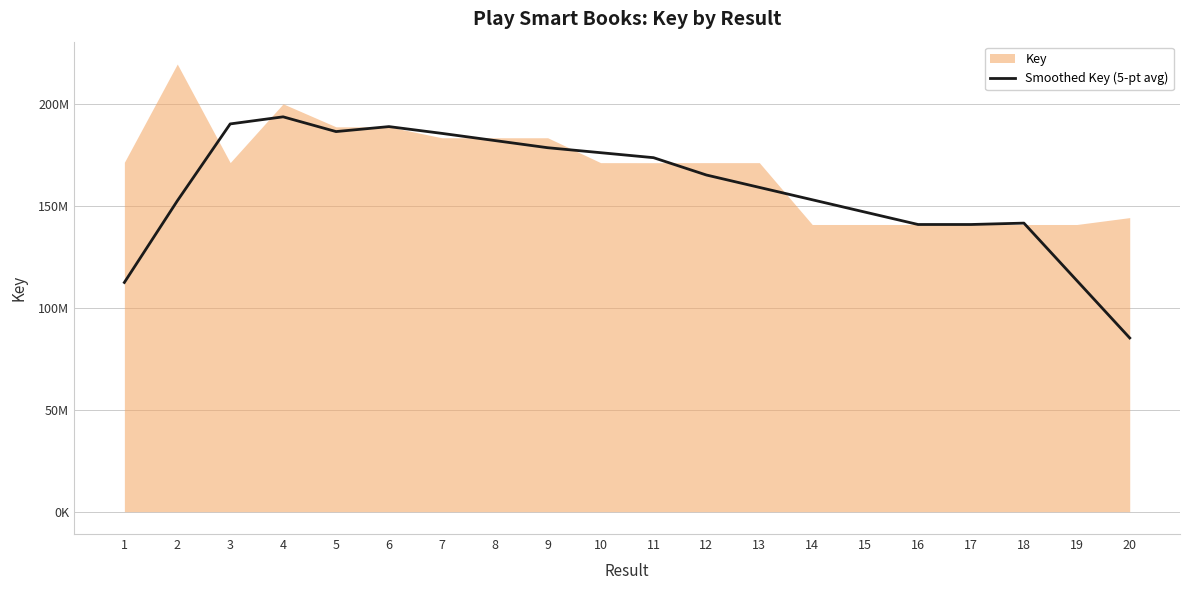

How many lines are shown in the chart?

1